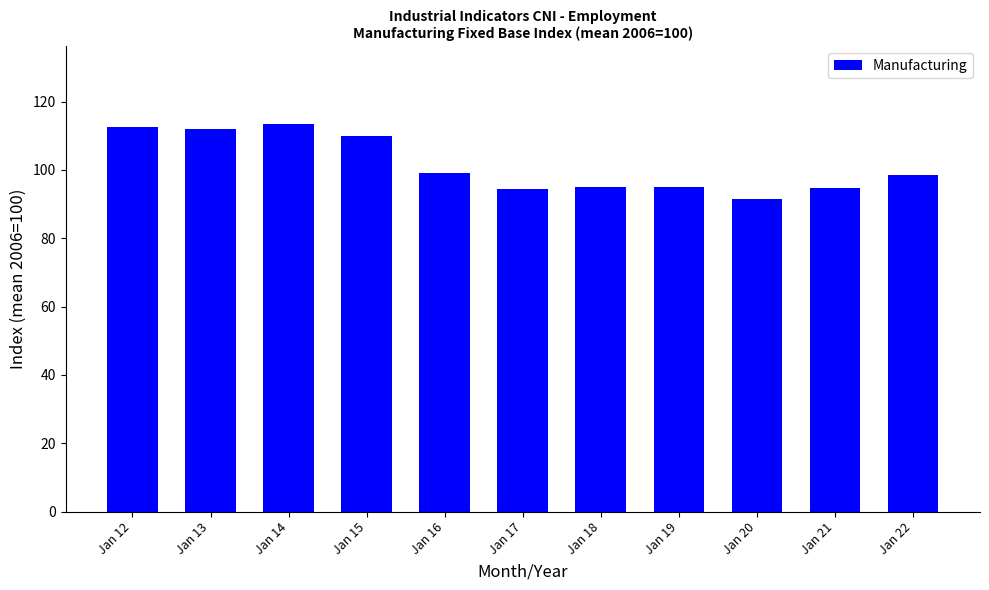

True or false: the data shows 43.3 at Jan 20.

False